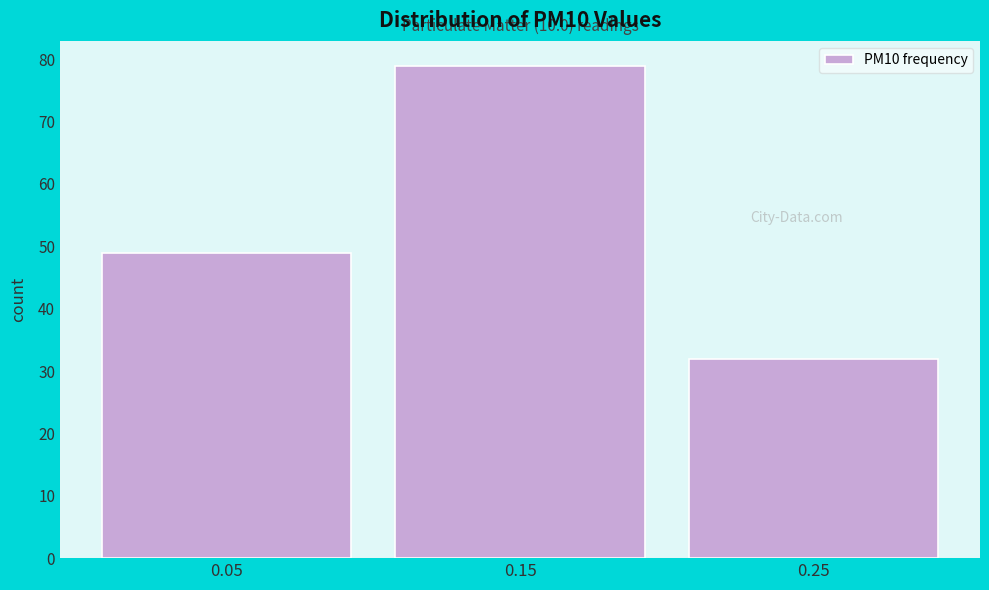

Reading right to left, extract all data points from this chart.

0.25=32	0.15=79	0.05=49